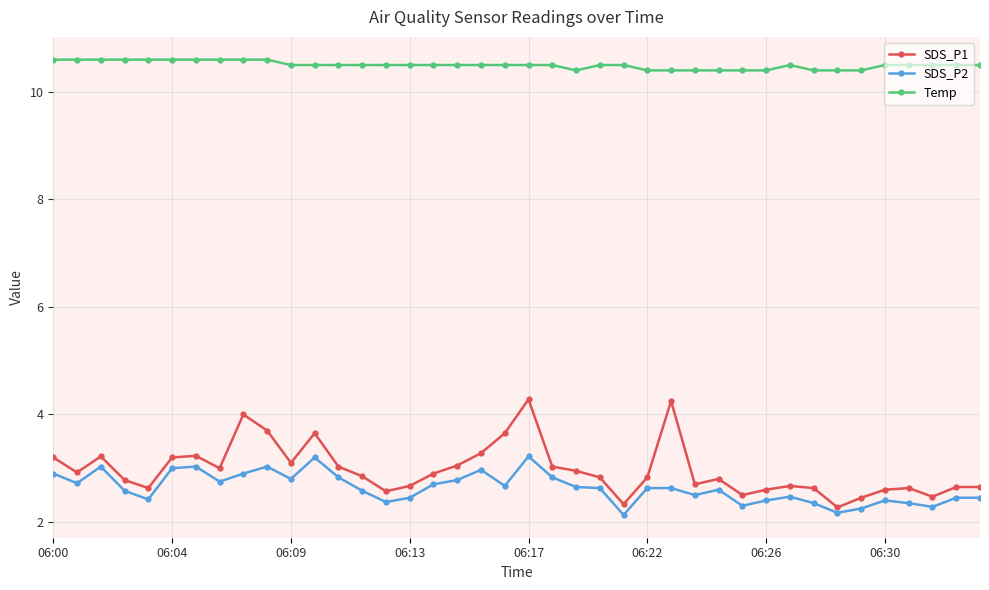

What is the lowest value of the SDS_P1 series?

2.3